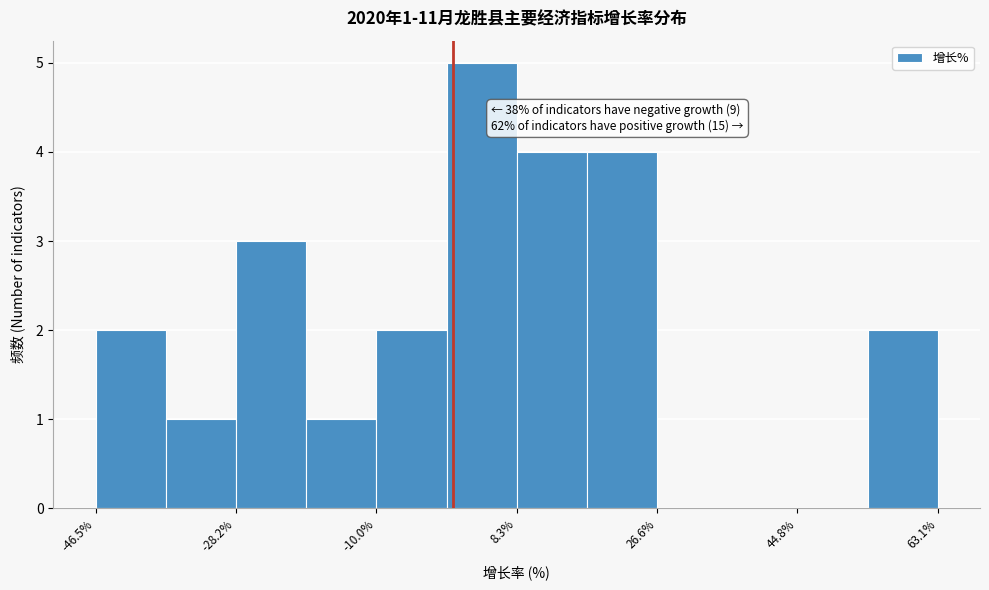

Which range on the x-axis has the tallest bar?

0 to 8